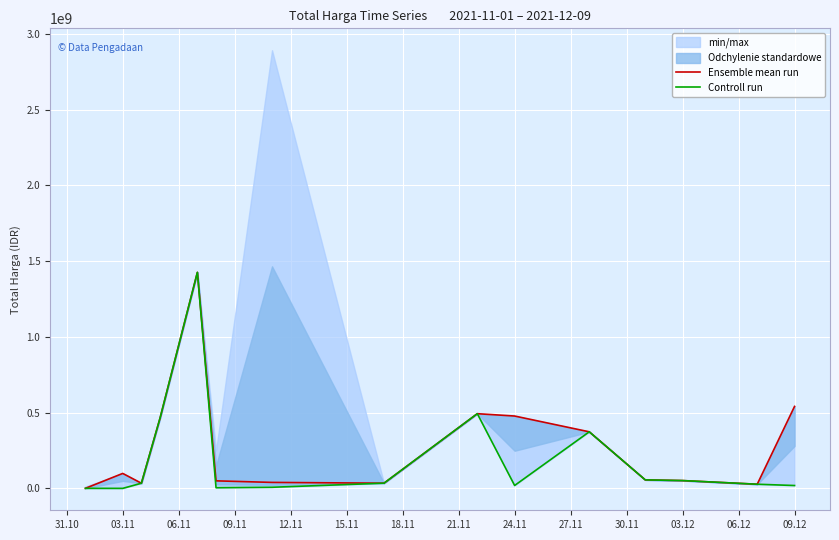

Does the chart display data point markers on the line(s)?

No